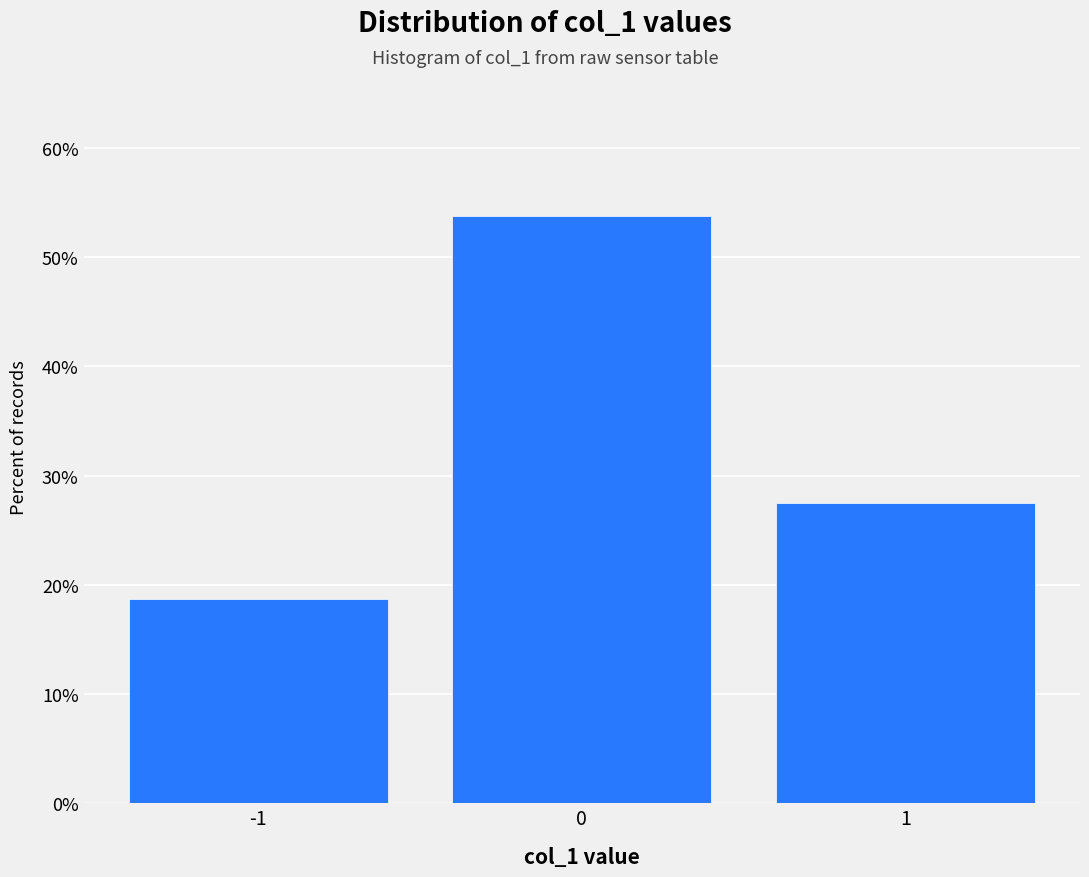

Reading left to right, list every bar in this chart as the range it spans on the x-axis followed by its height. The values are not printed on the chart, so give them approximately, as read against the axis.

-1.5 to -0.5: 19
-0.5 to 0.5: 54
0.5 to 1.5: 28